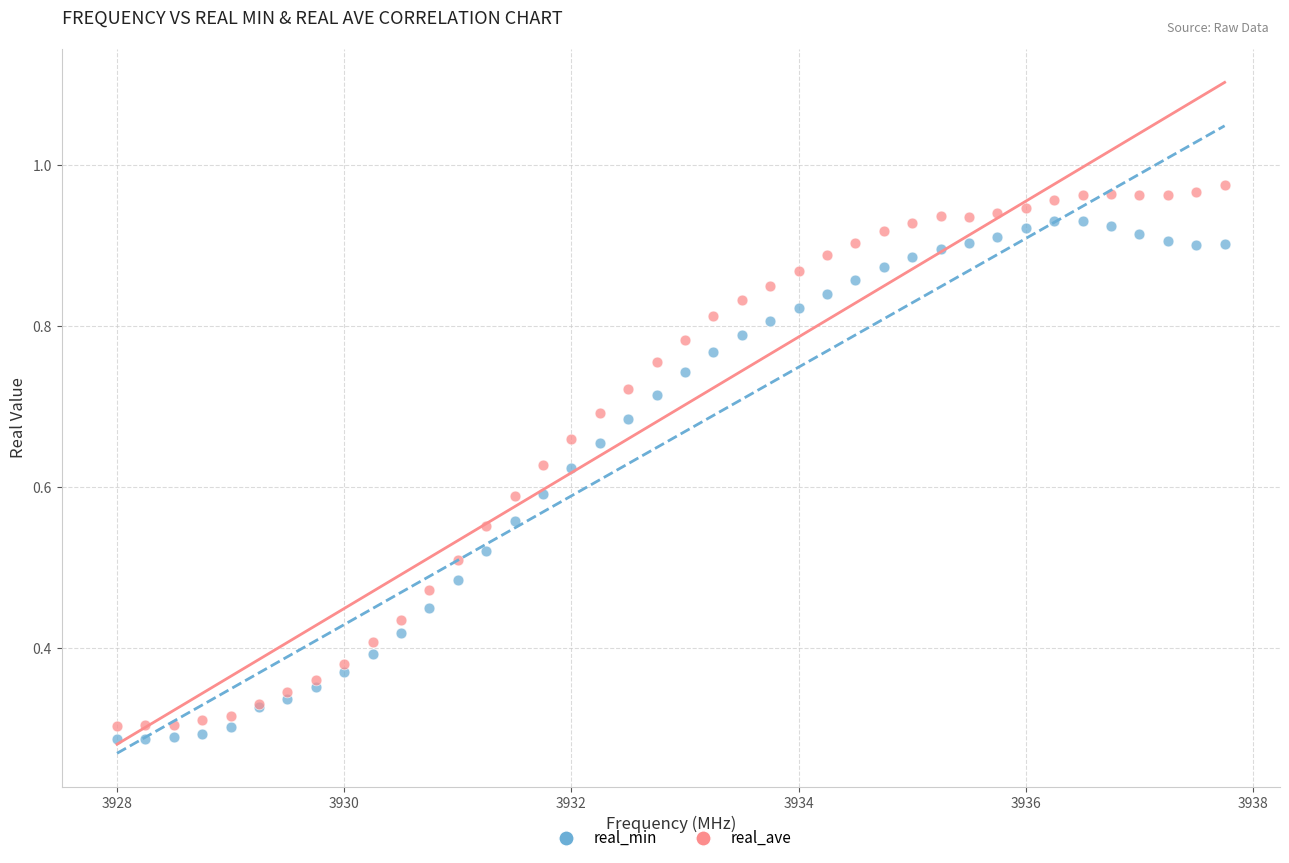

Which series has the largest Y range (max minus min)?

real_ave